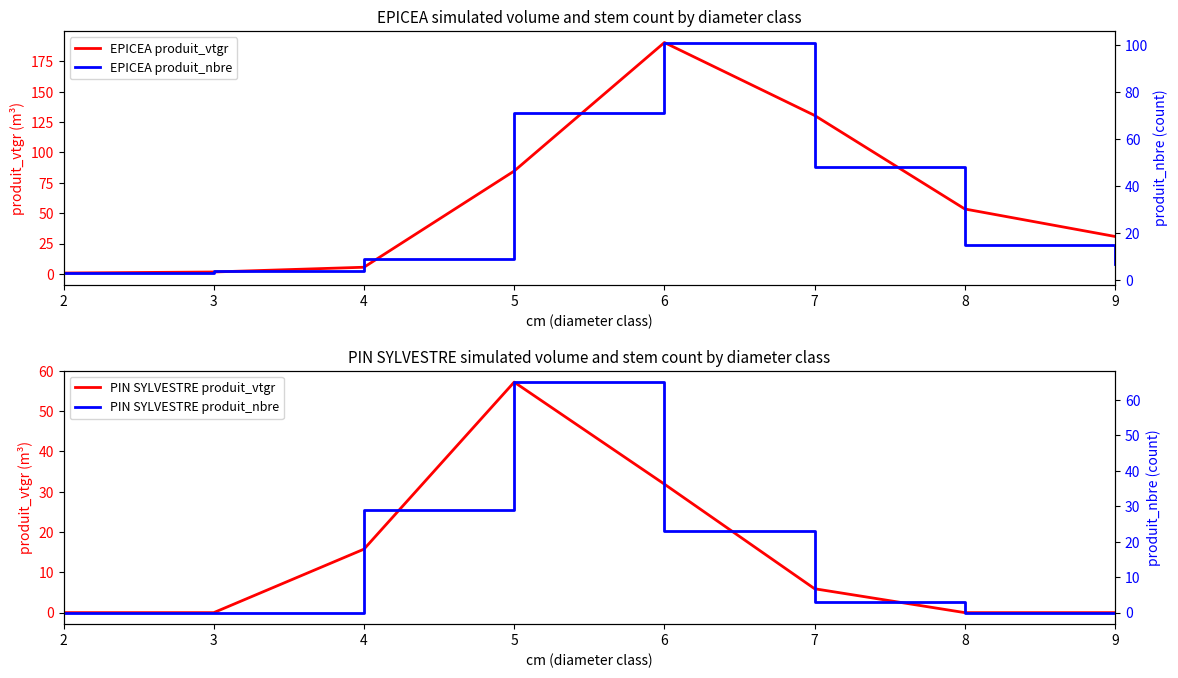

Between 2 and 6, which series saw the biggest shift?

EPICEA produit_vtgr